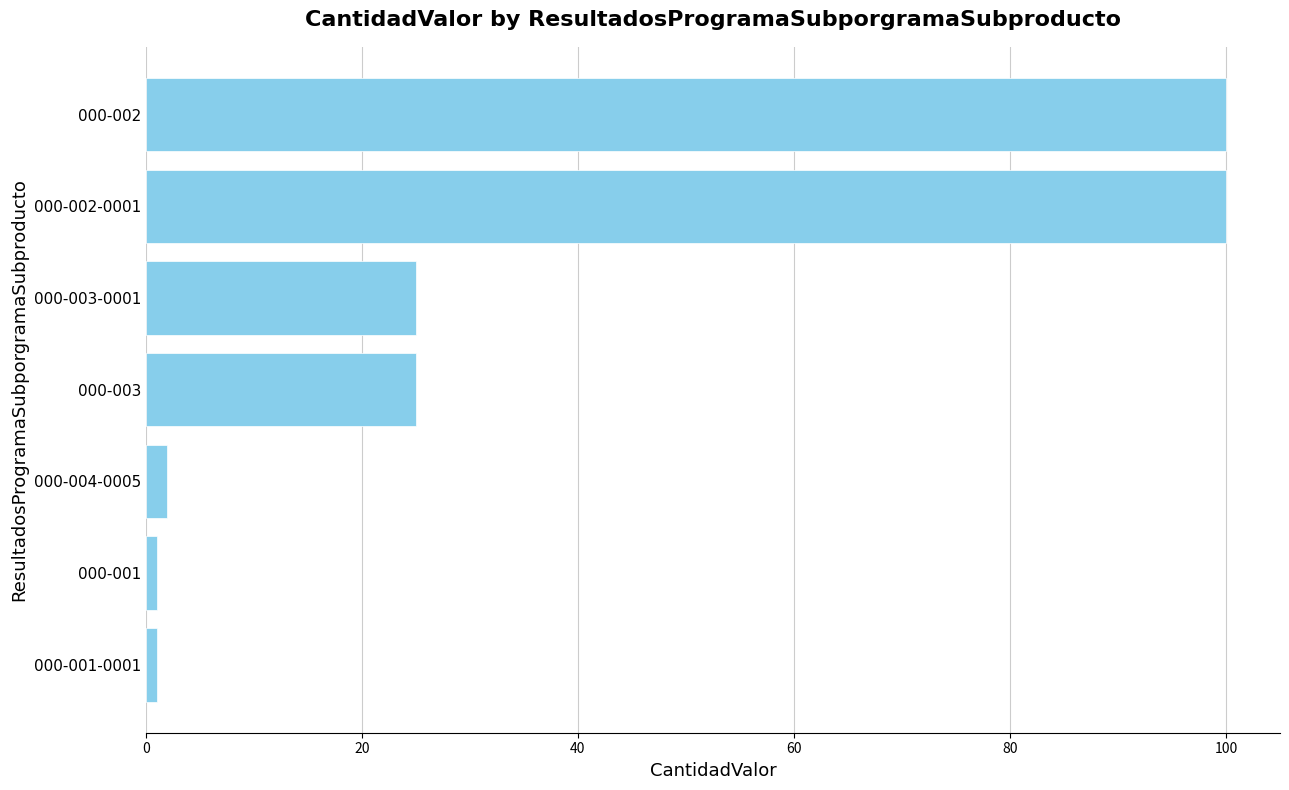

What is the maximum value shown in the chart?

100